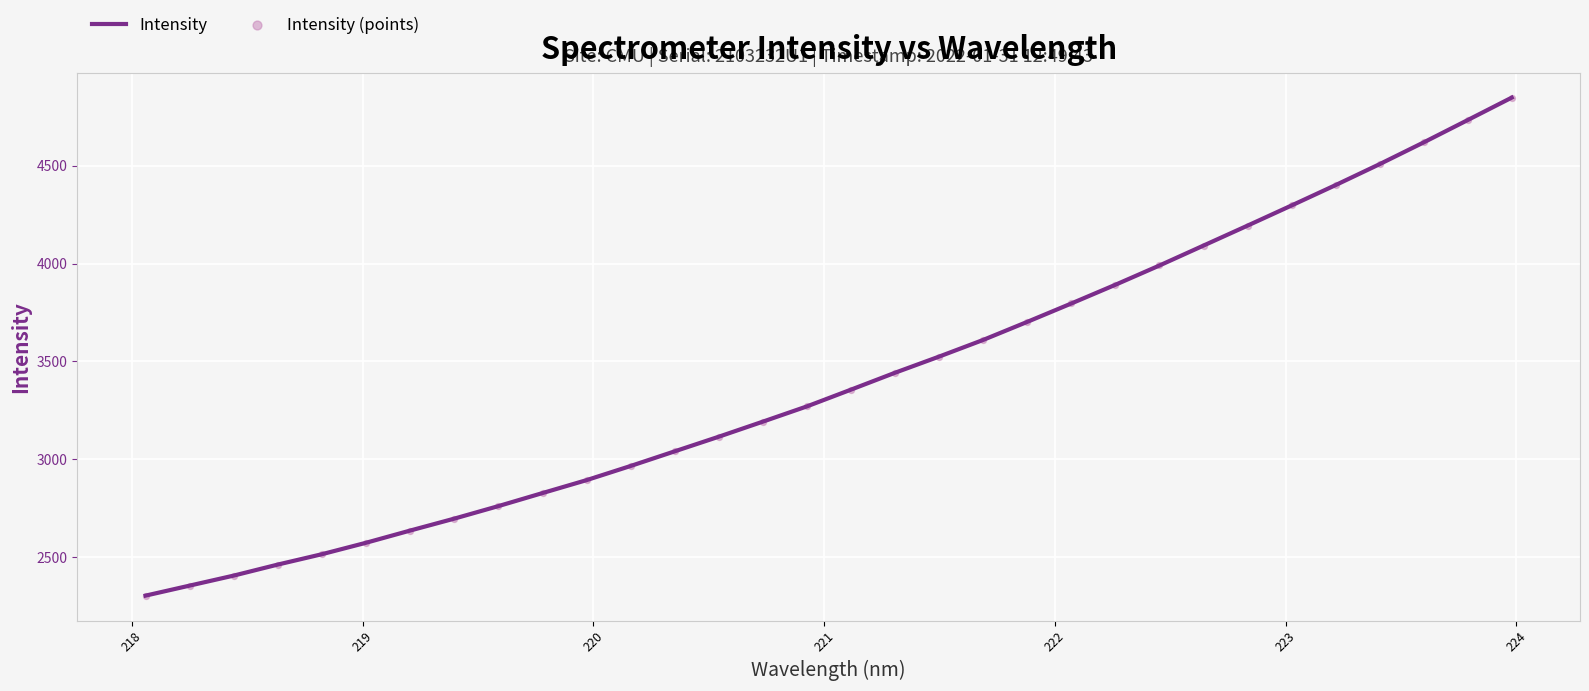

What is the smallest value displayed?

2303.7